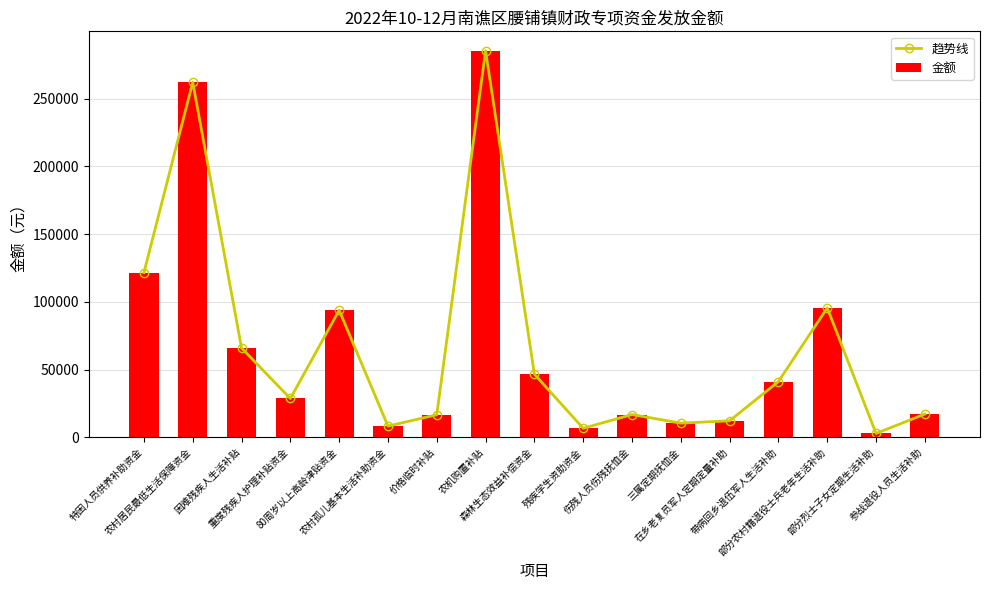

What is the approximate value of 趋势线 at 重度残疾人护理补贴资金?

28600.0